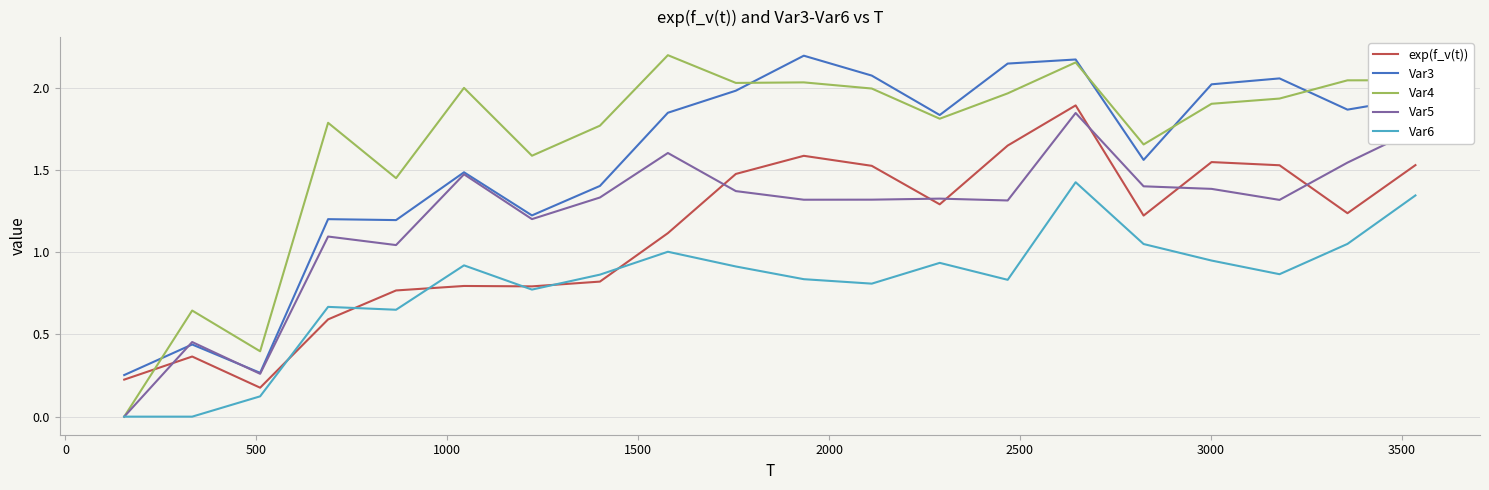

Does the chart have visible grid lines?

Yes